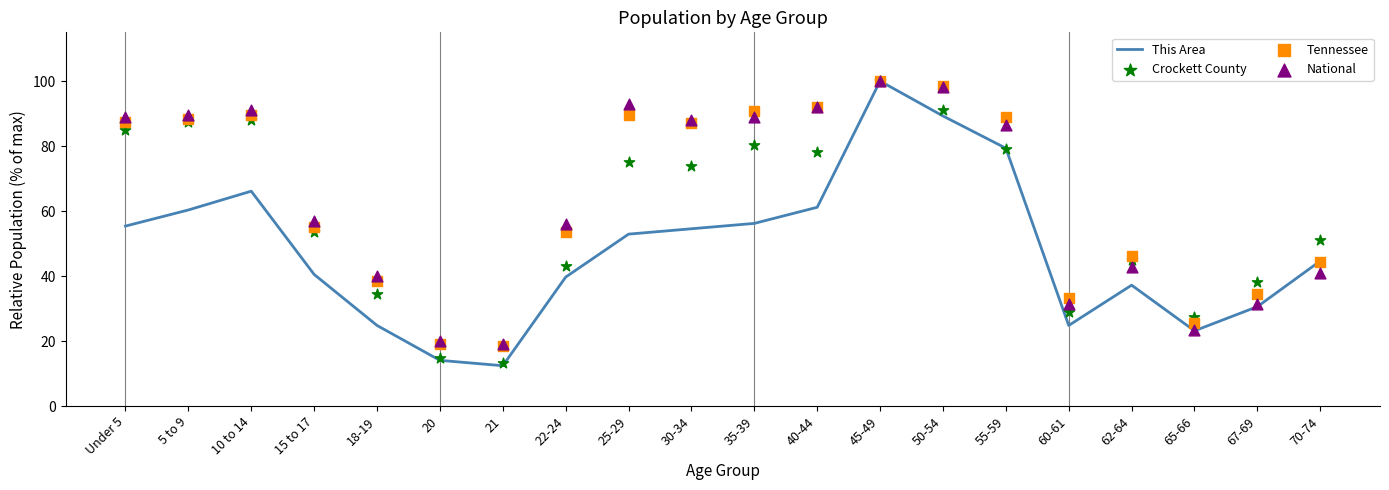

Is the value of Tennessee at 67-69 greater than the value of National at 21?

Yes